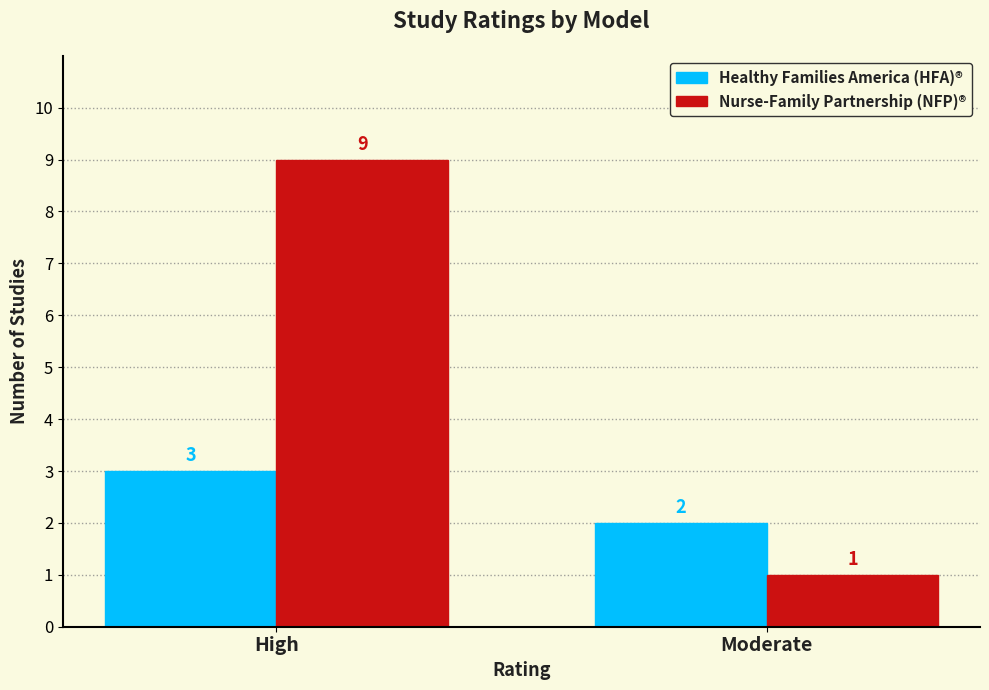

Reading left to right, list all the values displayed in this chart.

Healthy Families America (HFA)®: 3	2
Nurse-Family Partnership (NFP)®: 9	1